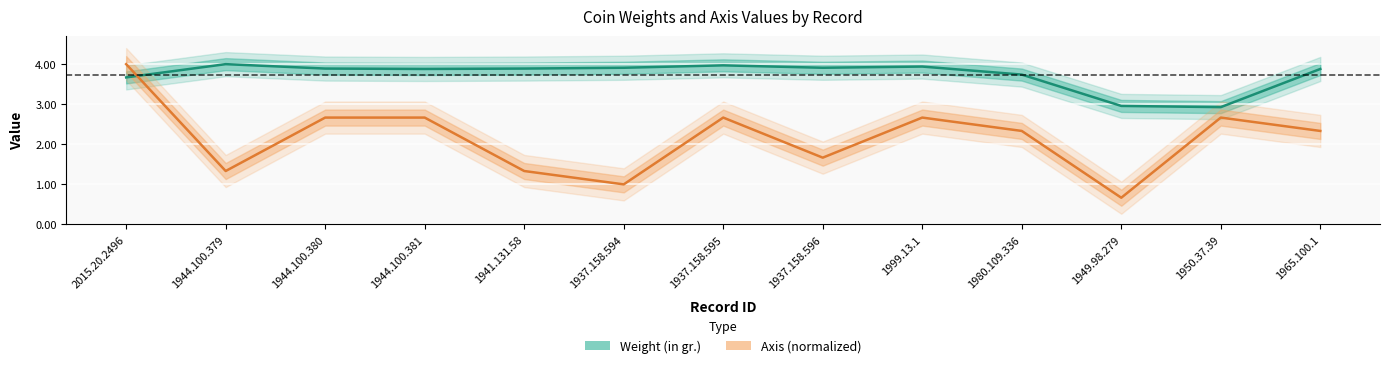

Reading left to right, transcribe all the data shown in this chart.

Weight (in gr.): 2015.20.2496=3.7	1944.100.379=4.0	1944.100.380=3.9	1944.100.381=3.9	1941.131.58=3.9	1937.158.594=3.9	1937.158.595=4.0	1937.158.596=3.9	1999.13.1=3.9	1980.109.336=3.7	1949.98.279=3.0	1950.37.39=2.9	1965.100.1=3.9
Axis (normalized): 2015.20.2496=4.0	1944.100.379=1.3	1944.100.380=2.7	1944.100.381=2.7	1941.131.58=1.3	1937.158.594=1.0	1937.158.595=2.7	1937.158.596=1.7	1999.13.1=2.7	1980.109.336=2.3	1949.98.279=0.7	1950.37.39=2.7	1965.100.1=2.3